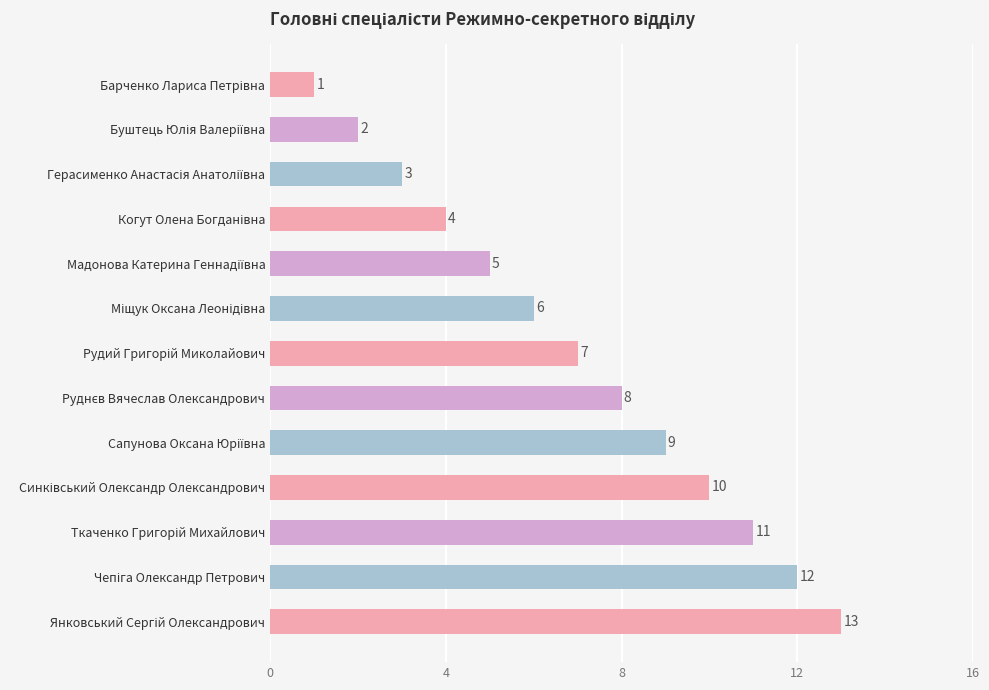

How many data points does each series have?

13